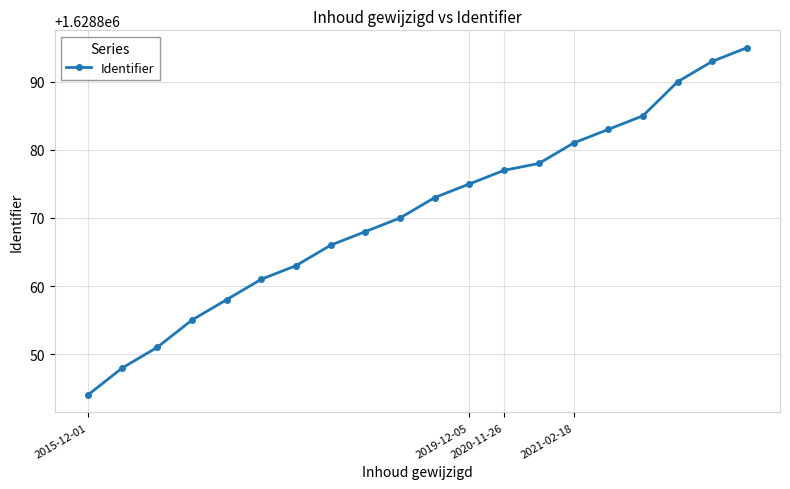

What is the sum of all values?

32577414